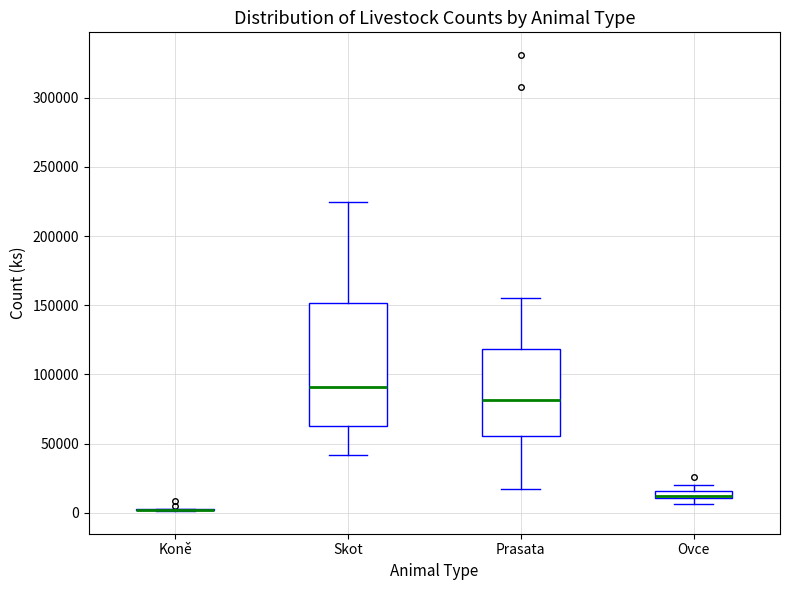

Where does the upper whisker of the box for Prasata end on the y-axis? The values are not printed on the chart, so give them approximately, as read against the axis.

155000